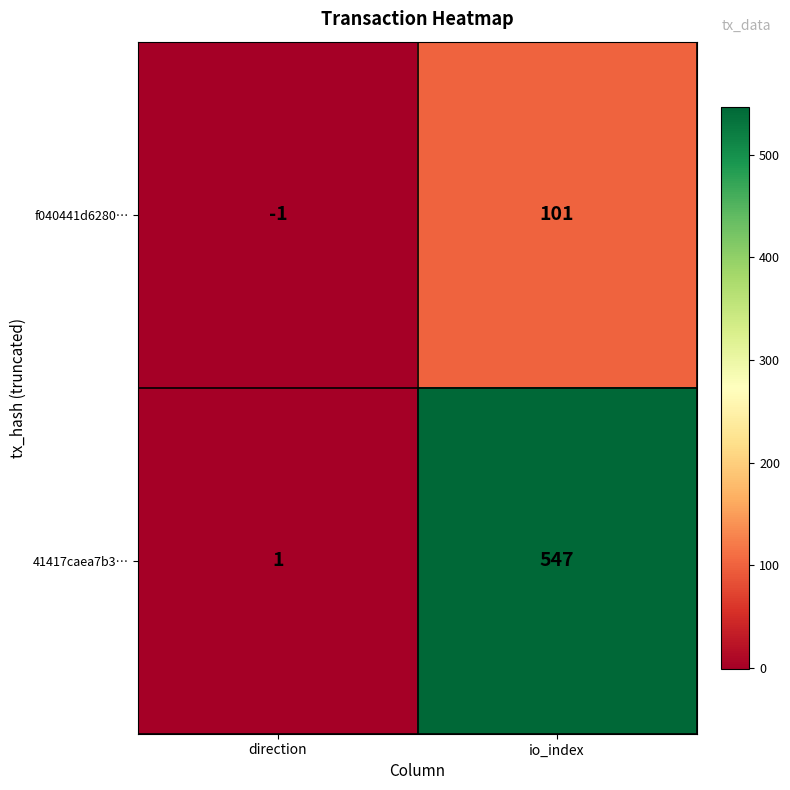

The 41417caea7b3… series shows 1 at direction. True or false?

True